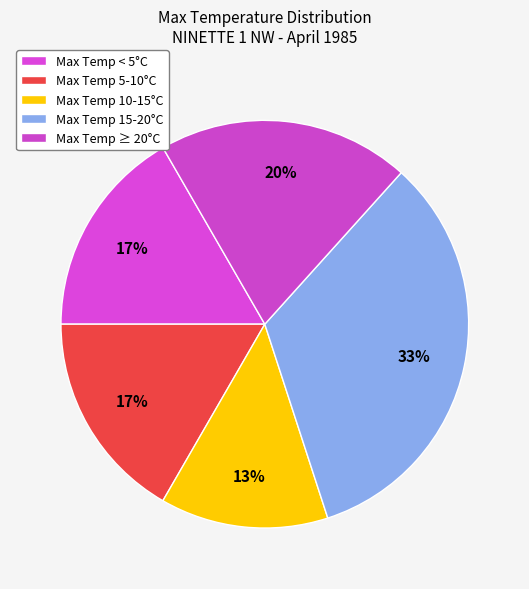

How many slices are in this pie chart?

5